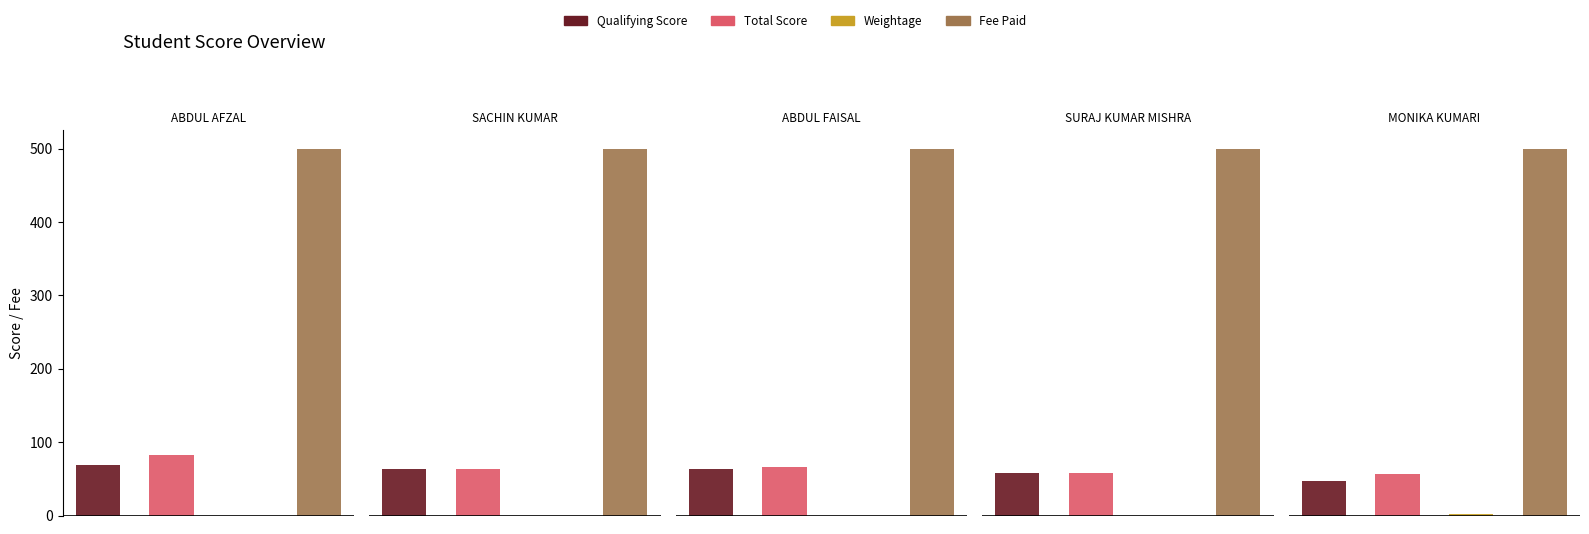

True or false: Fee Paid has a value of 500.0 at SACHIN KUMAR.

True